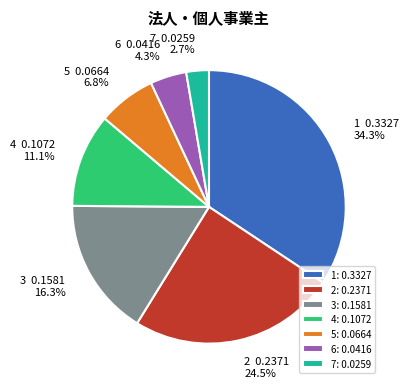

How many segments does this pie chart have?

7